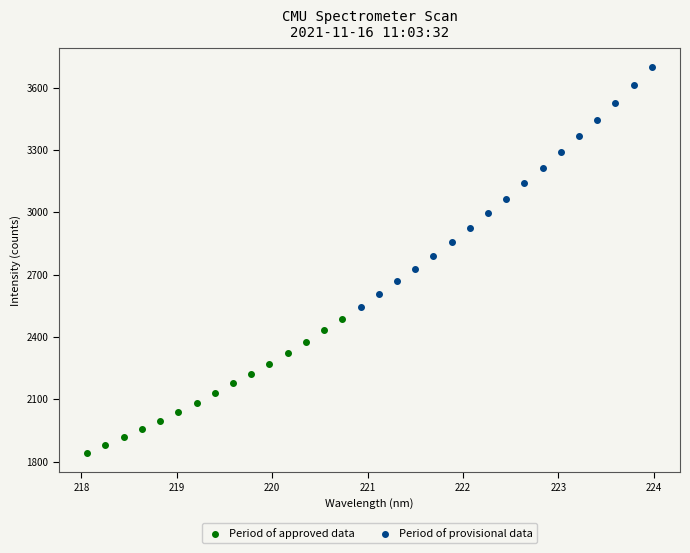

Which series contains the highest Y value?

Period of provisional data